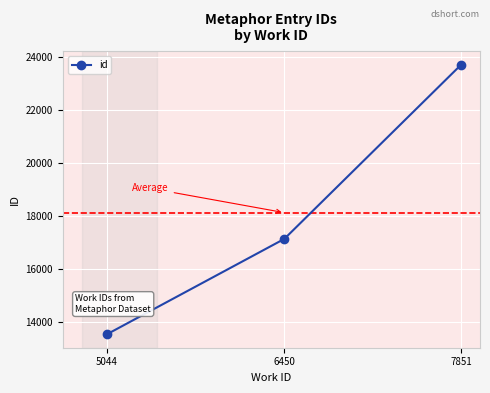

How many data points are less than 17137?

1